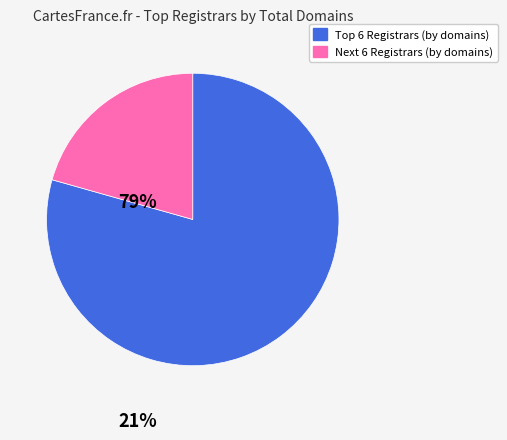

How many segments does this pie chart have?

2